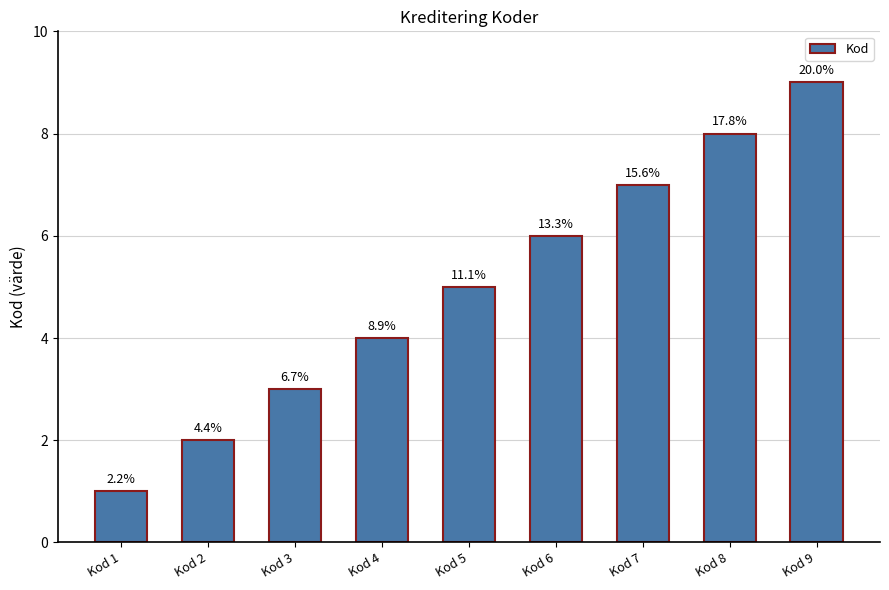

What is the sum of the values at Kod 4 and Kod 6?

10